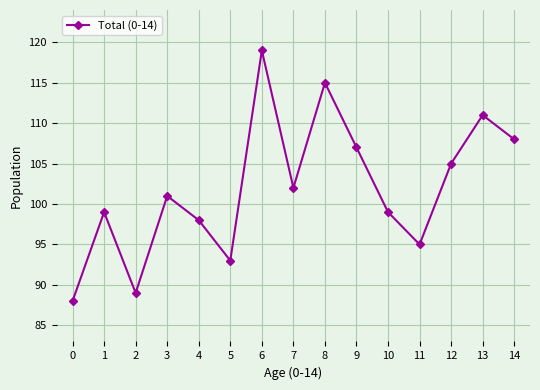

Between 4 and 5, which is larger?

4